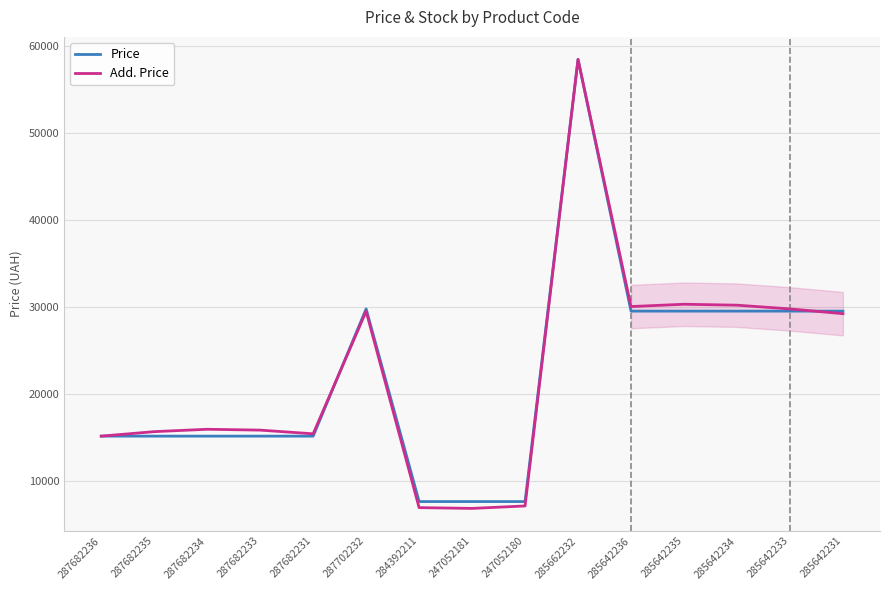

How many values in the Add. Price series exceed 15908?

8